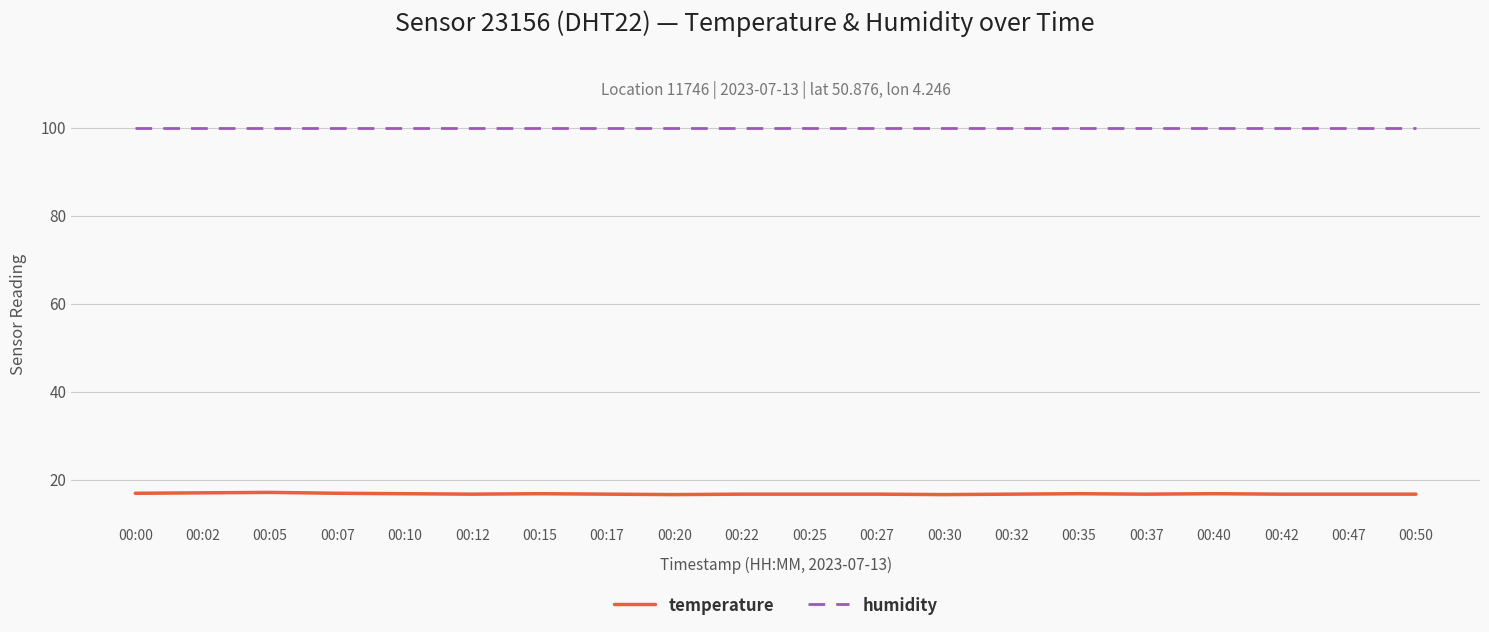

Is the value of temperature at 00:05 greater than the value of humidity at 00:30?

No